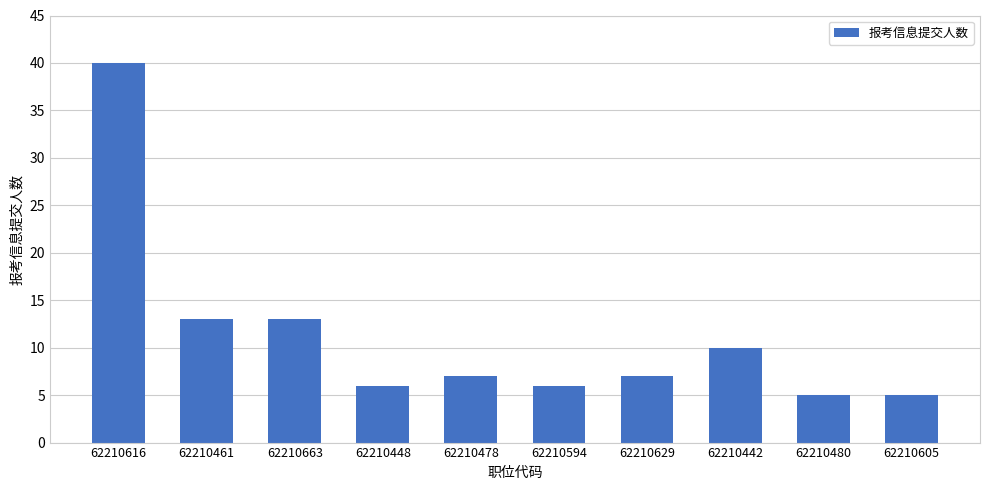

What is the value of the 3rd bar from the left?

13